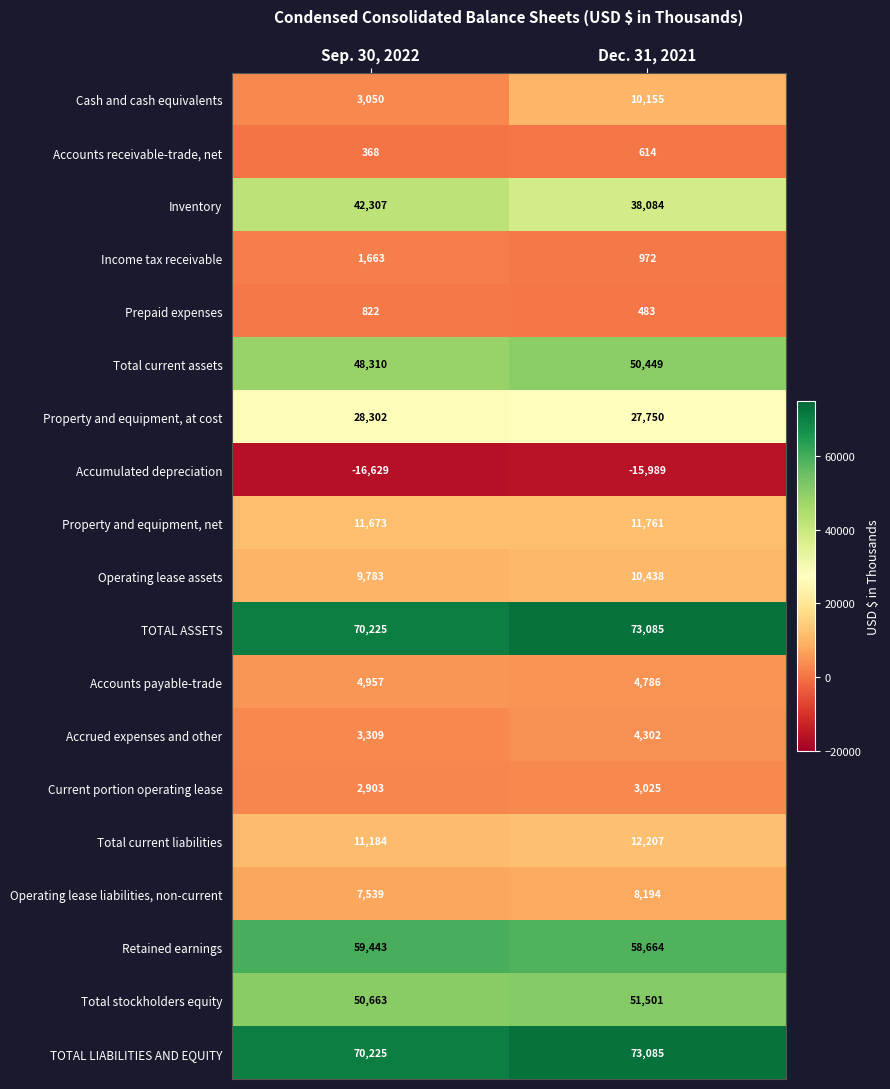

What is the maximum value shown in the chart?

73085